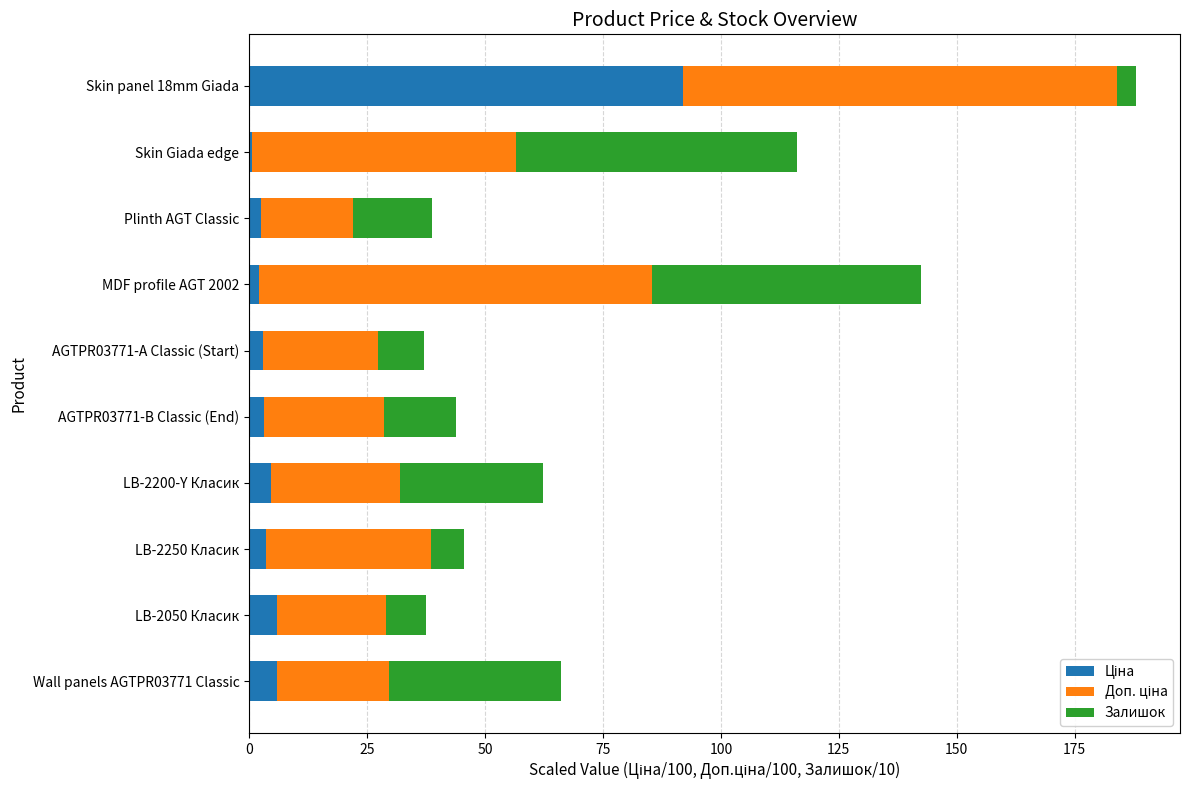

What is the total value across all series at Wall panels AGTPR03771 Classic?

66.1